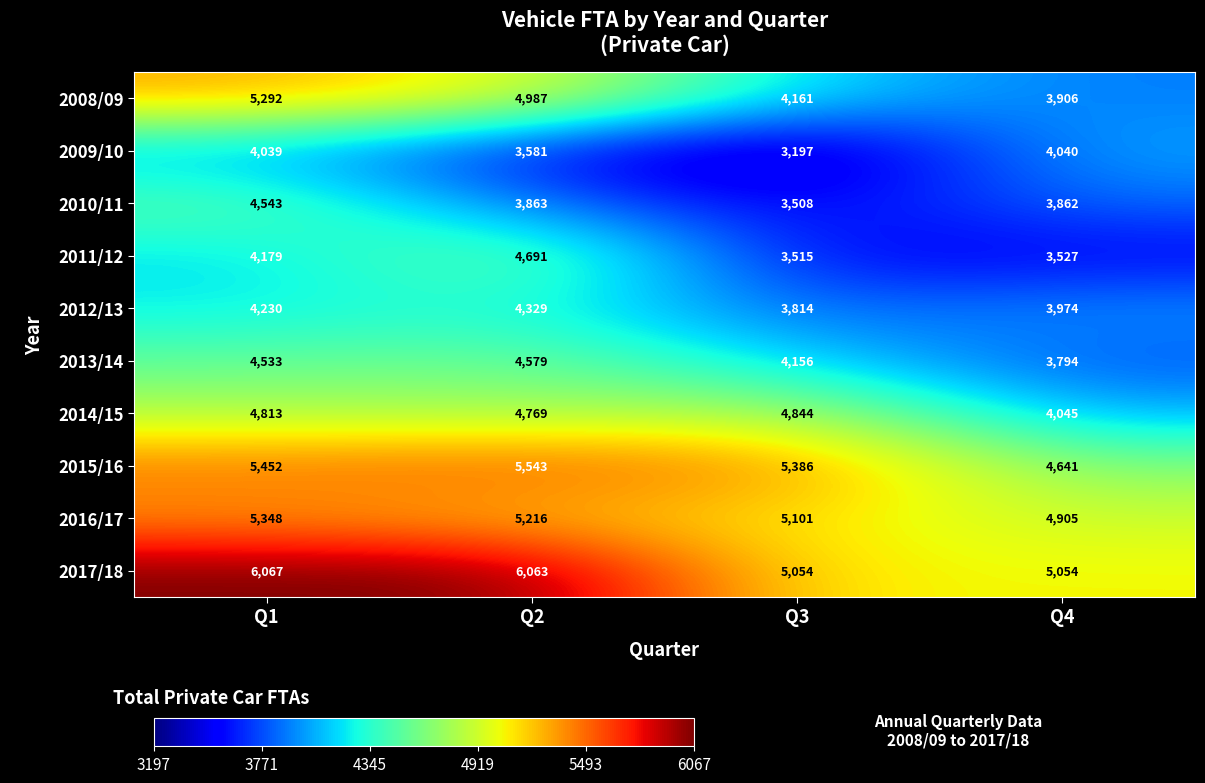

True or false: 2016/17 has a value of 1868 at Q1.

False